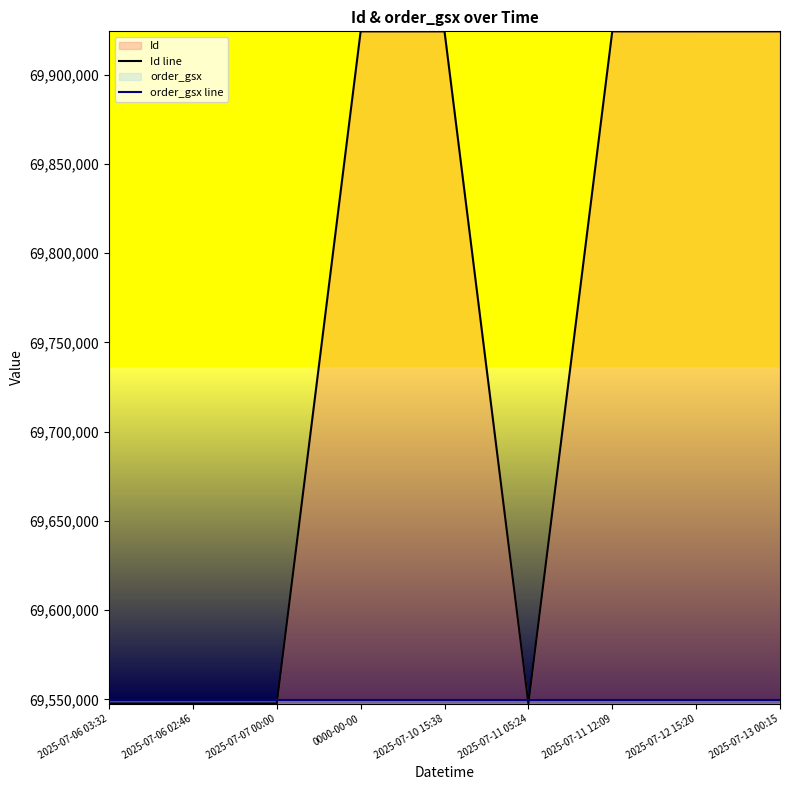

At 0000-00-00, list the series in order from largest to smallest.

Id line, order_gsx line